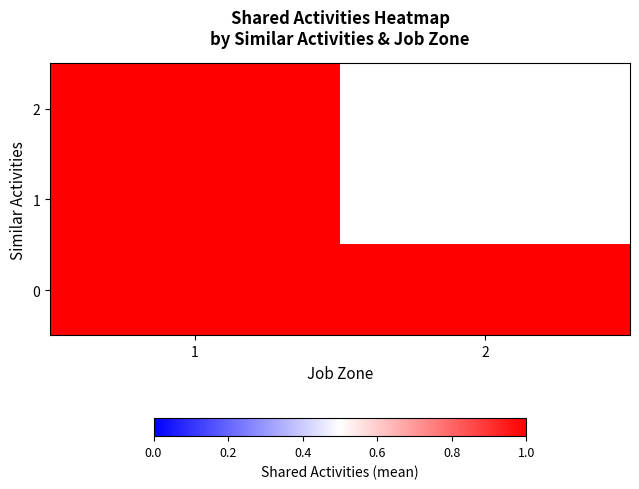

Which category has the highest value in the 1 series?

1